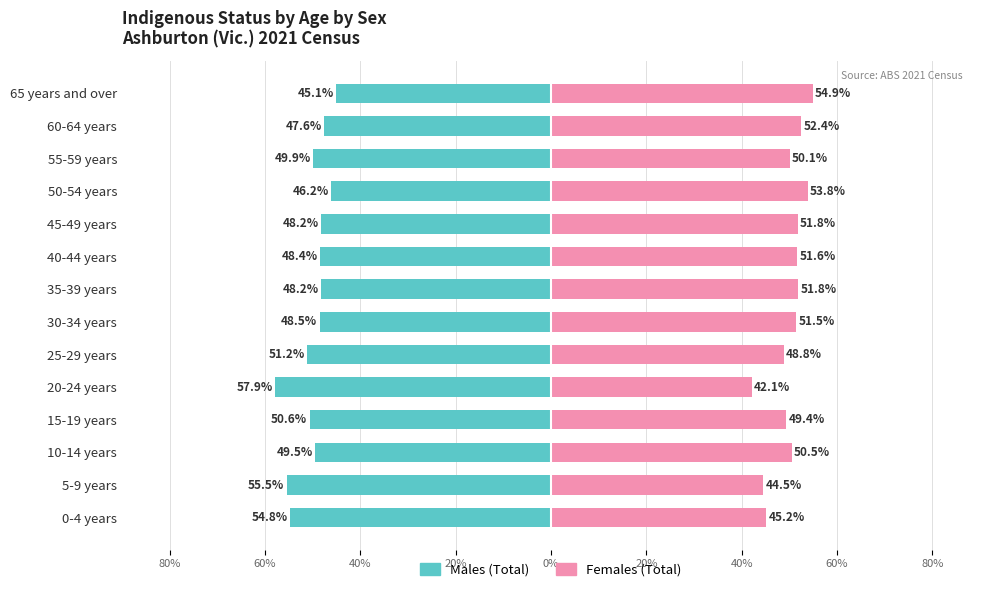

What value does the Females (Total) series have at 45-49 years?

51.8